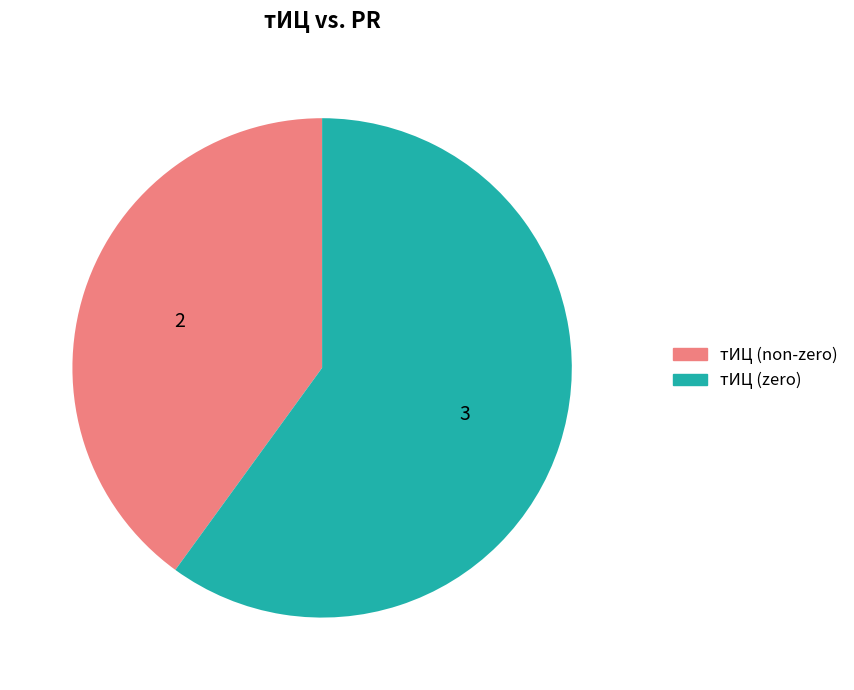

How many segments does this pie chart have?

2